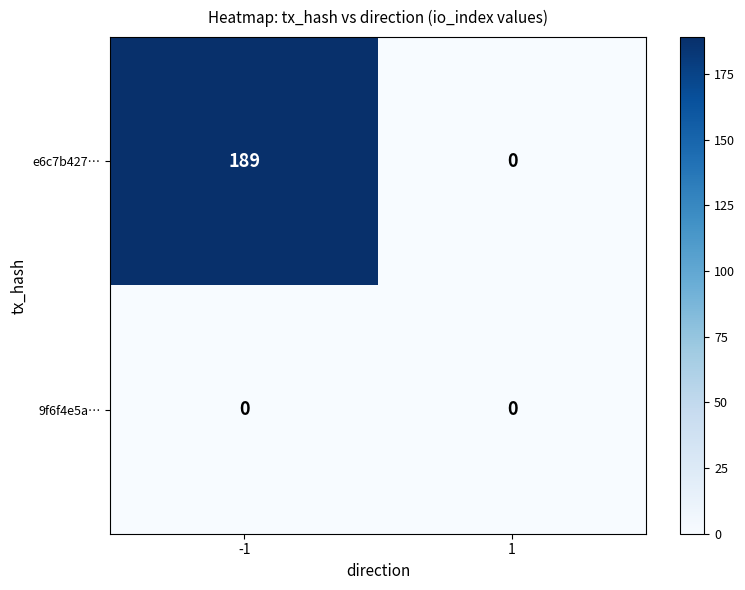

Which series changed the most between -1 and 1?

e6c7b427…